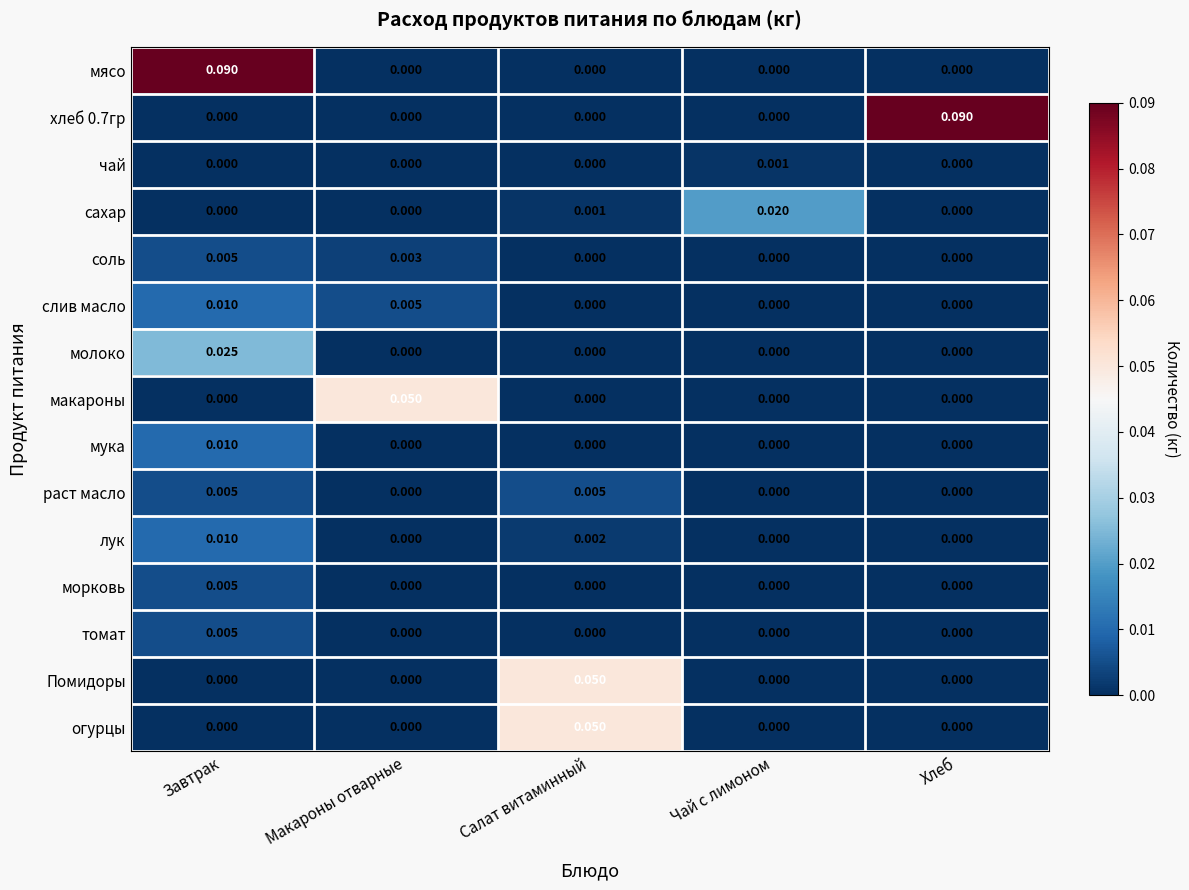

Between Макароны отварные and Чай с лимоном, which series saw the biggest shift?

макароны